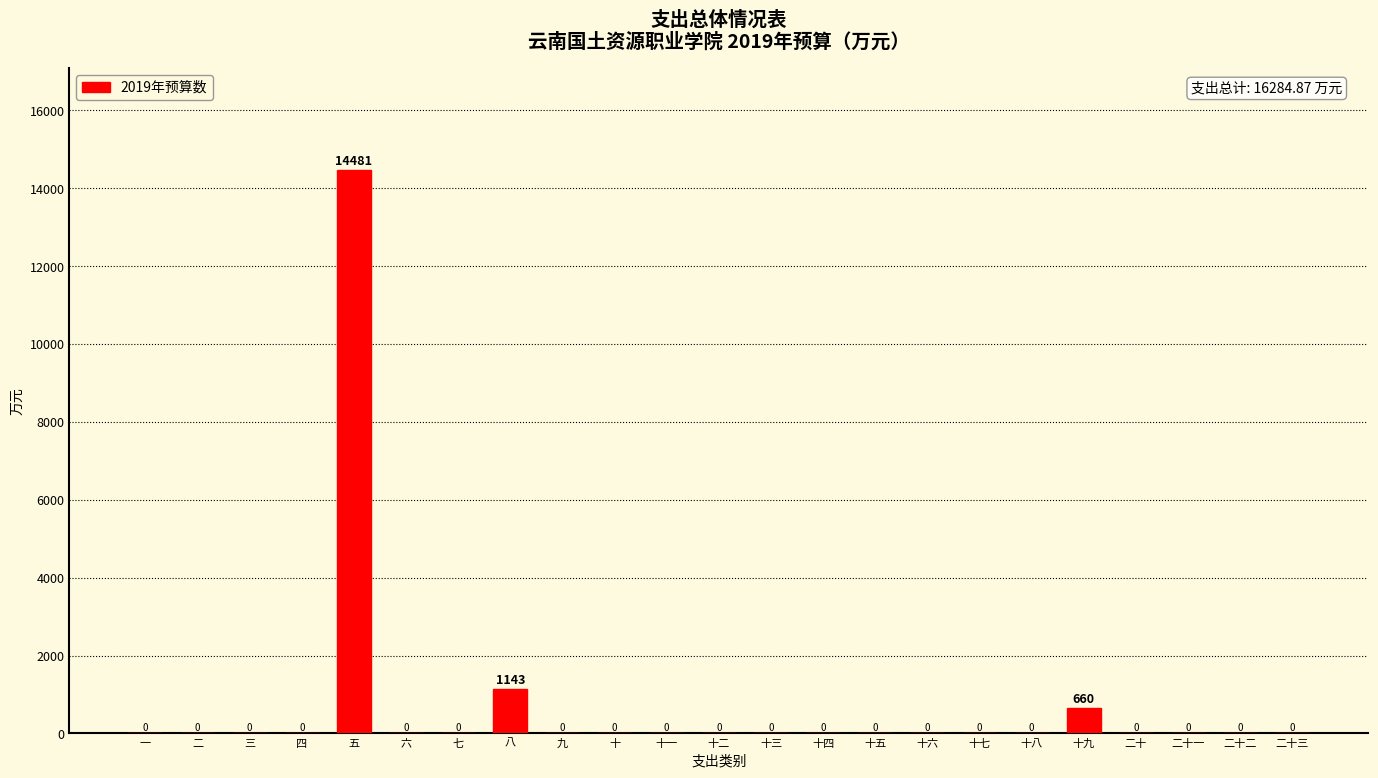

Where is the data nearest to the value 7240?

八